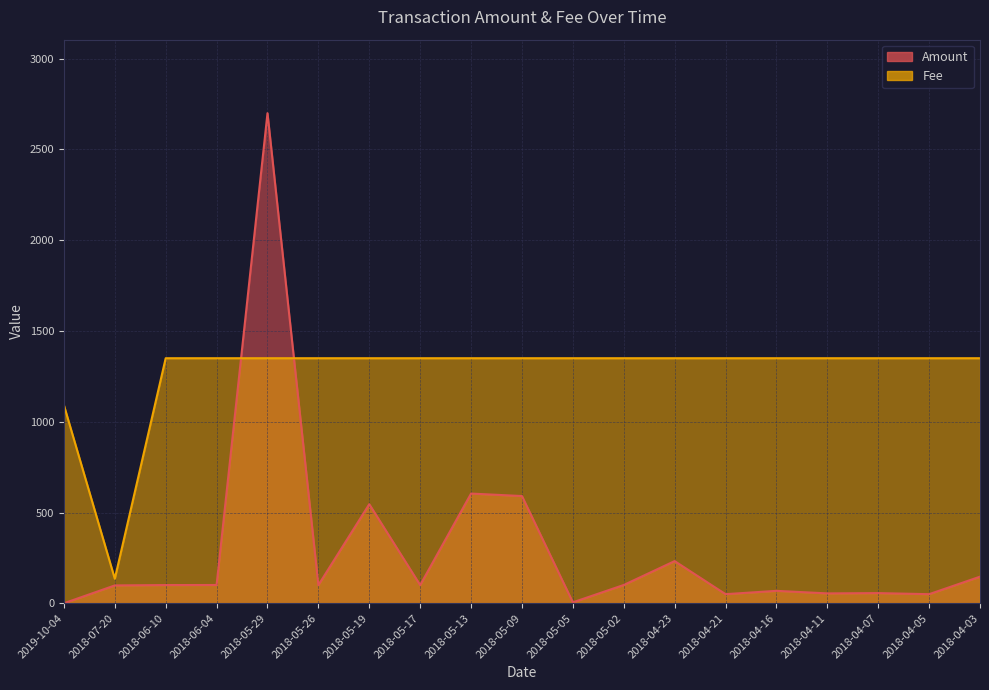

What position from the right is 2018-05-13?

11